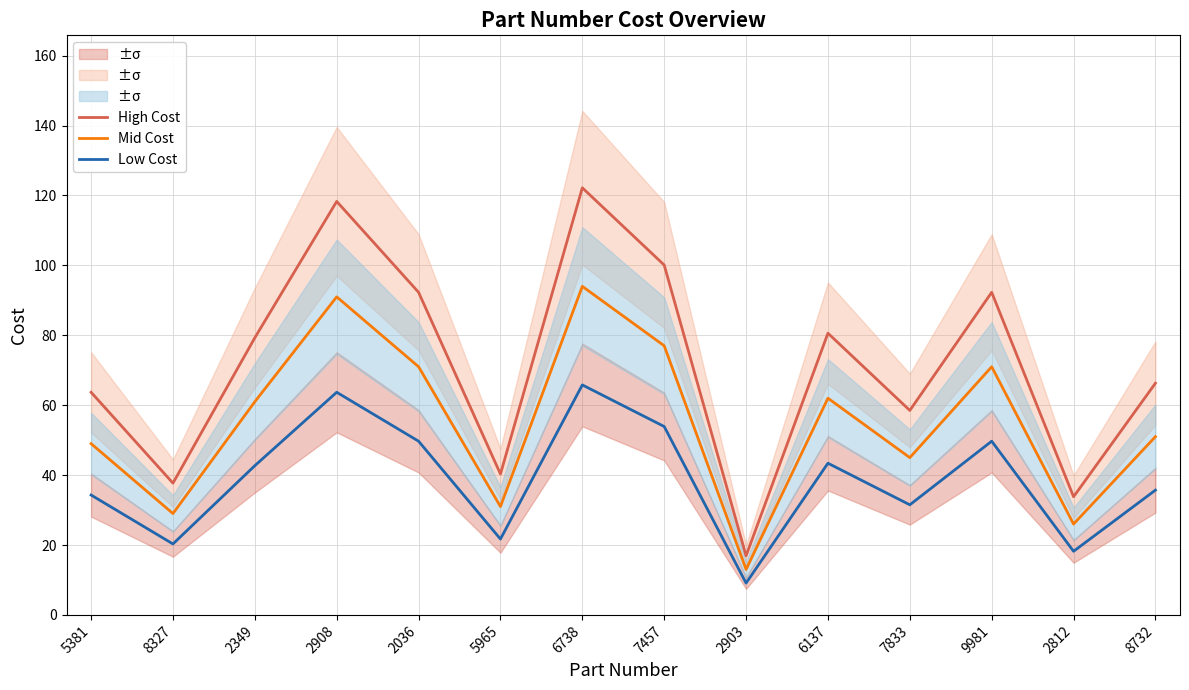

Is it true that High Cost equals 66.3 at 8732?

True